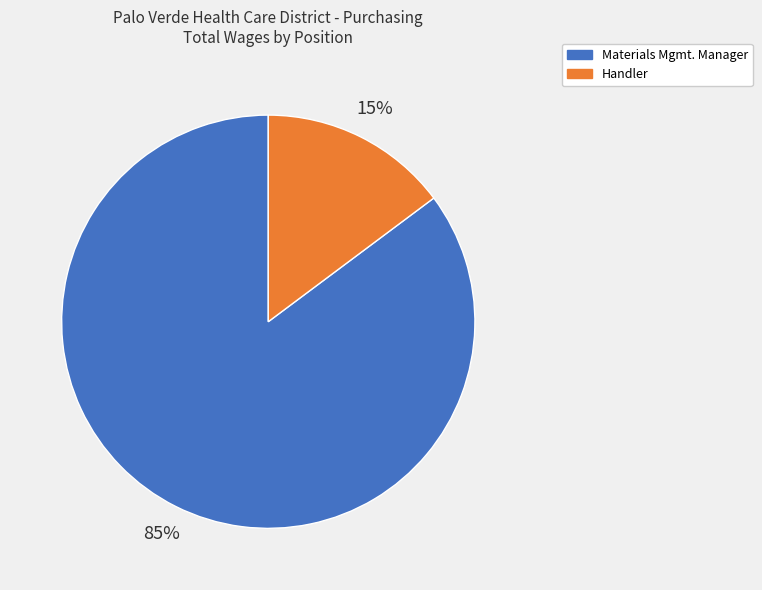

Combined, do Handler and Materials Mgmt. Manager account for over 50%?

Yes